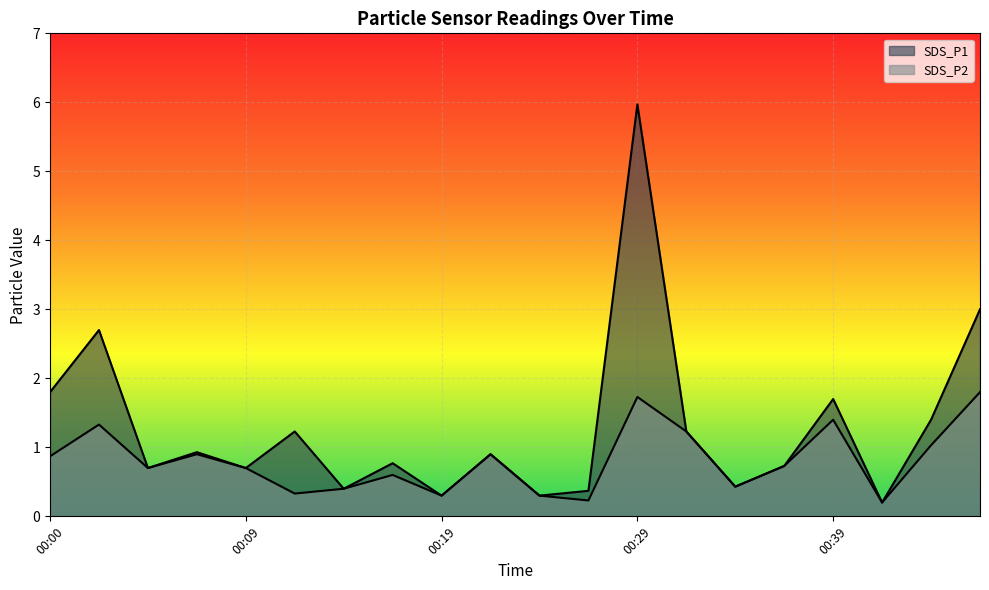

What is the approximate value of SDS_P1 at 00:09?

0.7